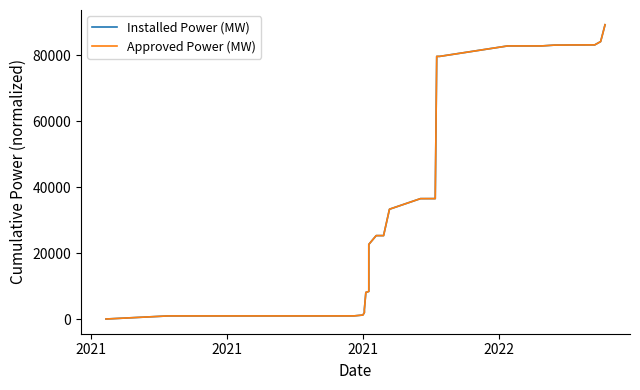

At which label does Approved Power (MW) reach its minimum?

2021